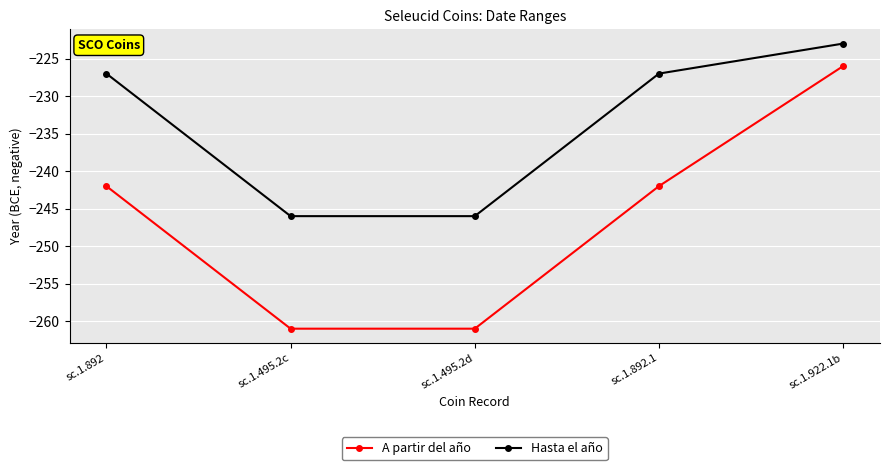

True or false: A partir del año has more than 0 interior local peaks.

False